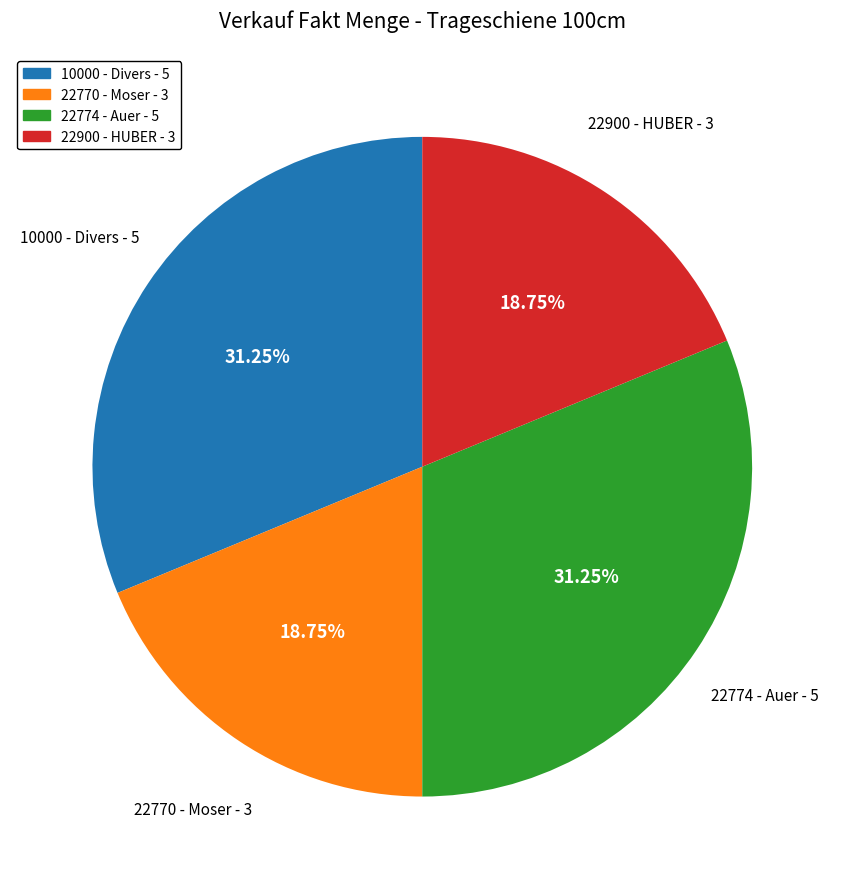

Is there a majority slice in this chart?

No